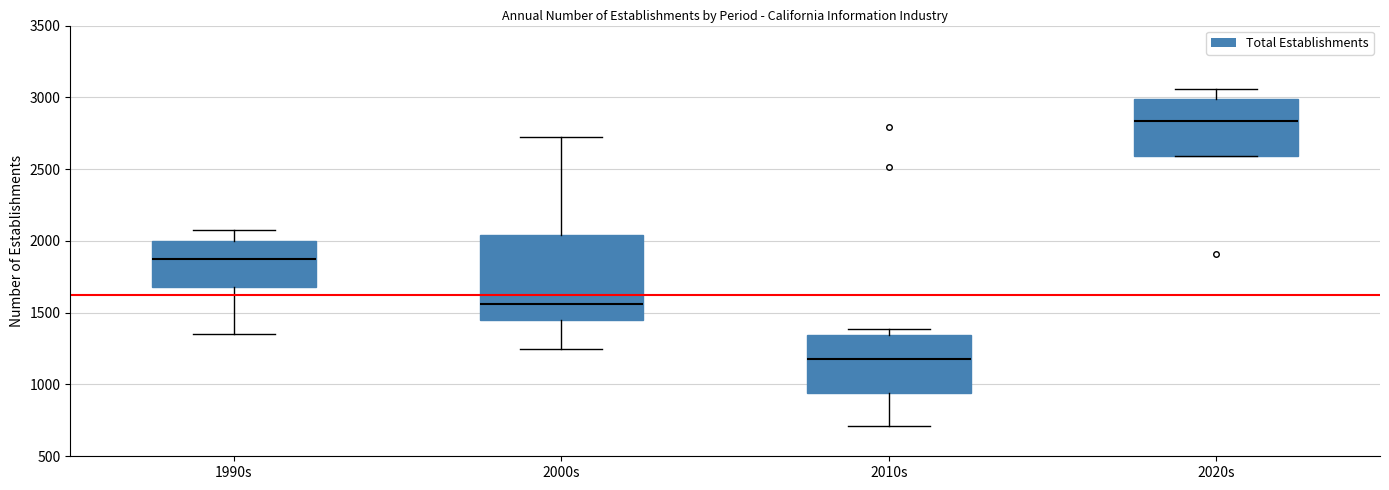

Reading left to right, read every box against the y-axis: the position of its median line, the range the box covers, and the ends of its whiskers. The values are not printed on the chart, so give them approximately, as read against the axis.

1990s: median 1900, box 1700 to 2000, whiskers 1350 to 2100
2000s: median 1550, box 1450 to 2050, whiskers 1250 to 2700
2010s: median 1200, box 950 to 1350, whiskers 700 to 1400
2020s: median 2850, box 2600 to 3000, whiskers 2600 to 3050